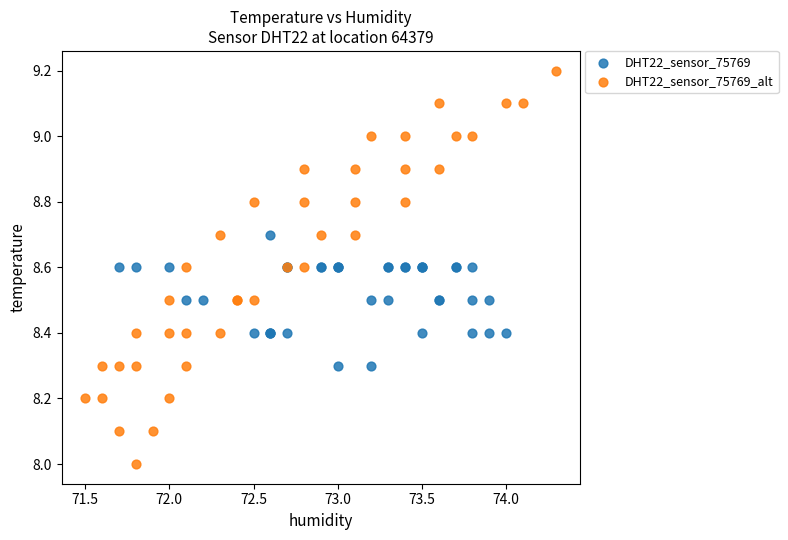

Which series has the largest Y range (max minus min)?

DHT22_sensor_75769_alt